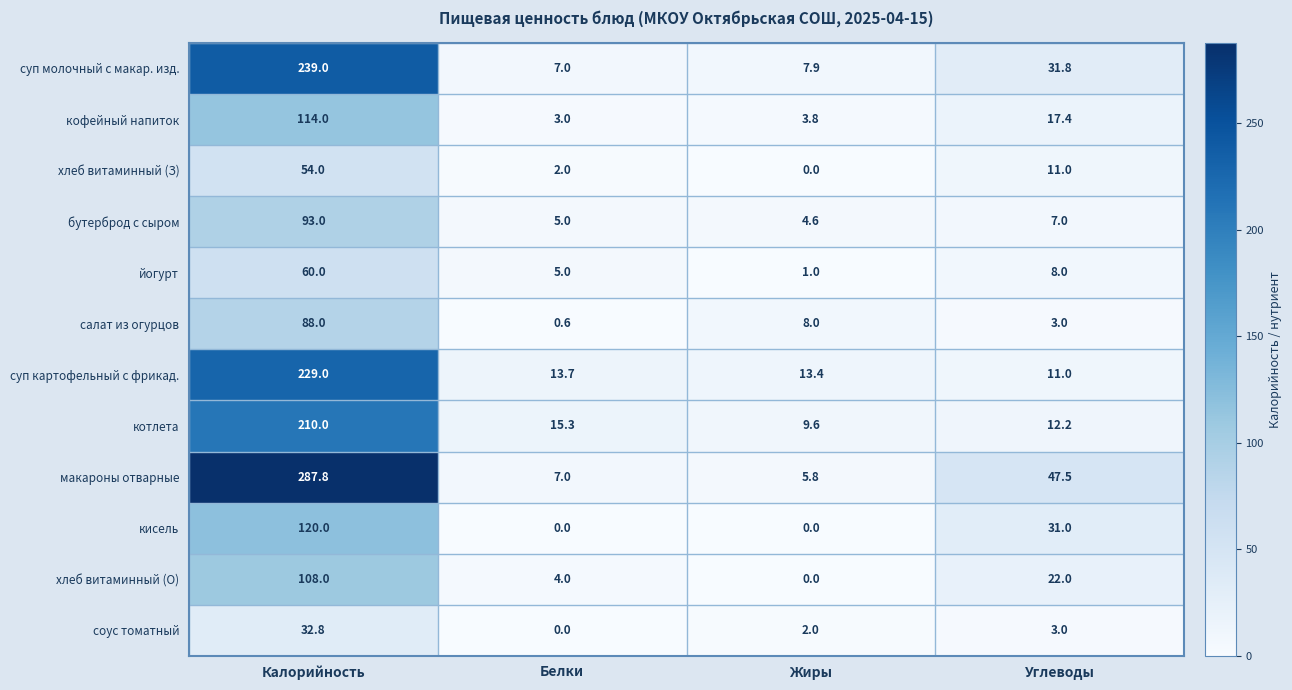

Rank the series by their maximum value, from highest to lowest.

макароны отварные, суп молочный с макар. изд., суп картофельный с фрикад., котлета, кисель, кофейный напиток, хлеб витаминный (О), бутерброд с сыром, салат из огурцов, йогурт, хлеб витаминный (З), соус томатный